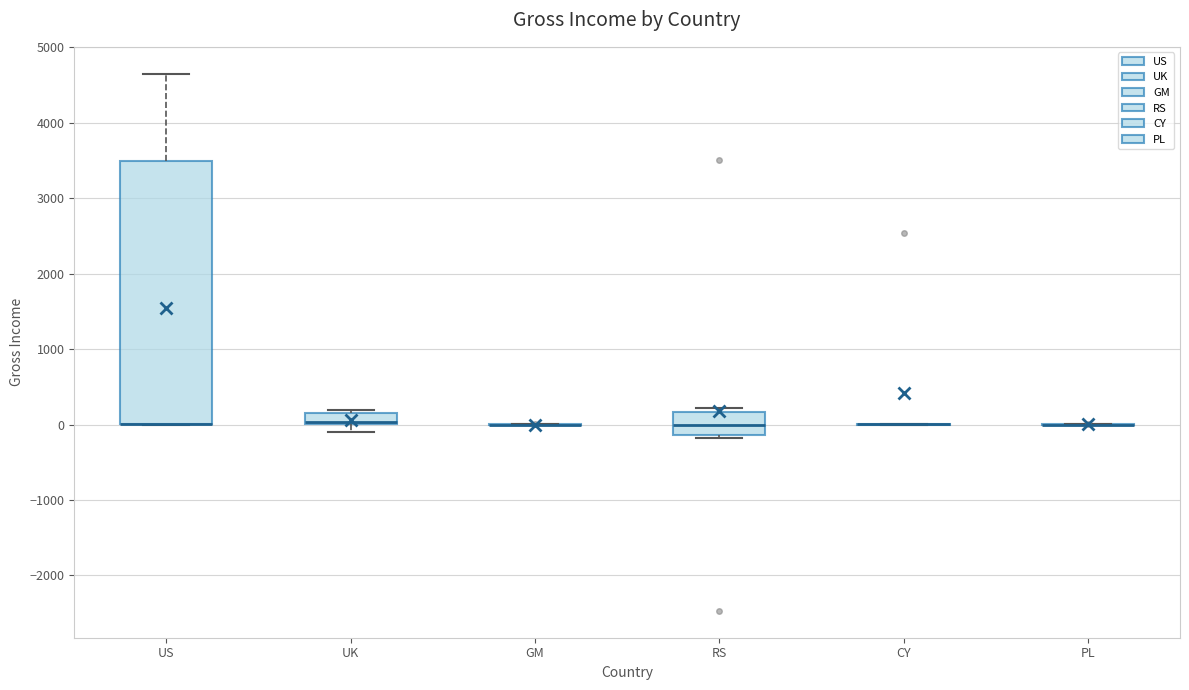

Where is the lower edge of the box for UK on the y-axis? The values are not printed on the chart, so give them approximately, as read against the axis.

0